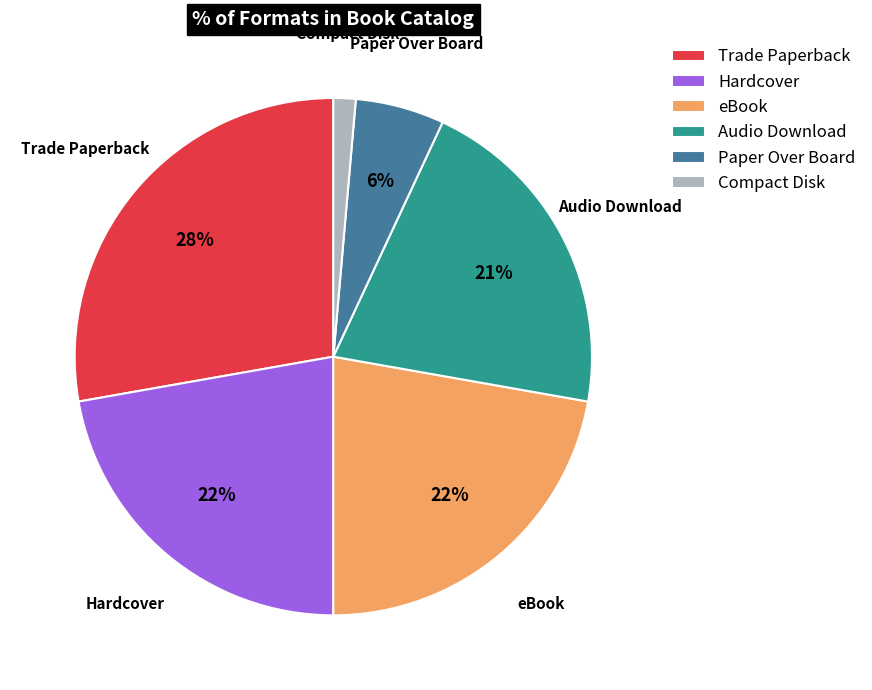

Count the number of slices in the pie.

6